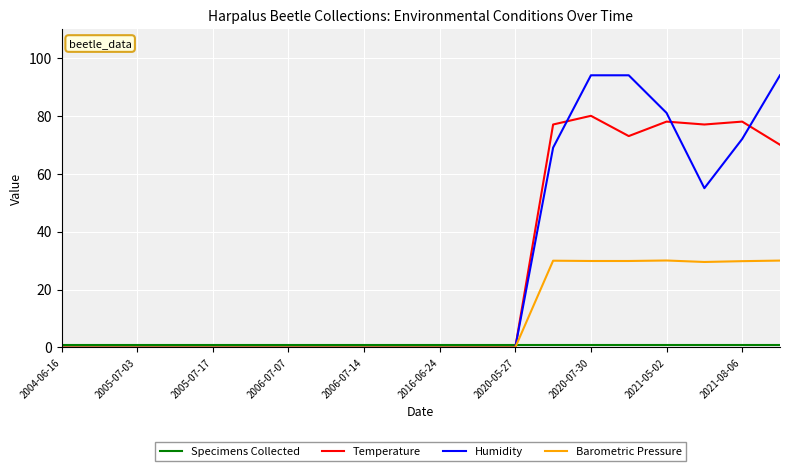

Which series has the widest spread of values?

Humidity